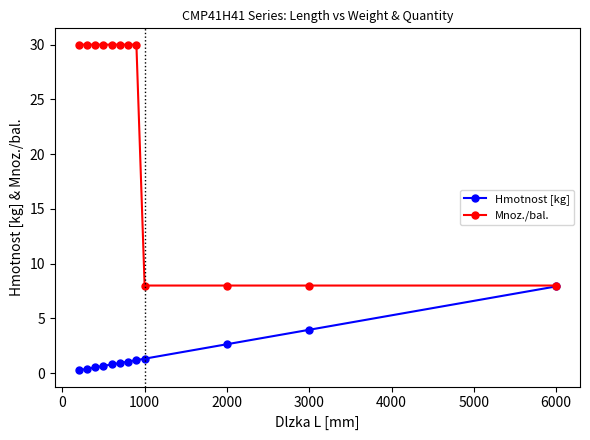

Count the Mnoz./bal. values in the range 8 to 30.

12